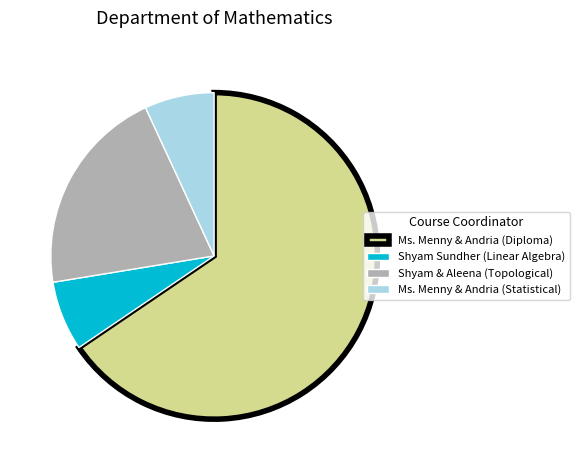

How many slices are in this pie chart?

4